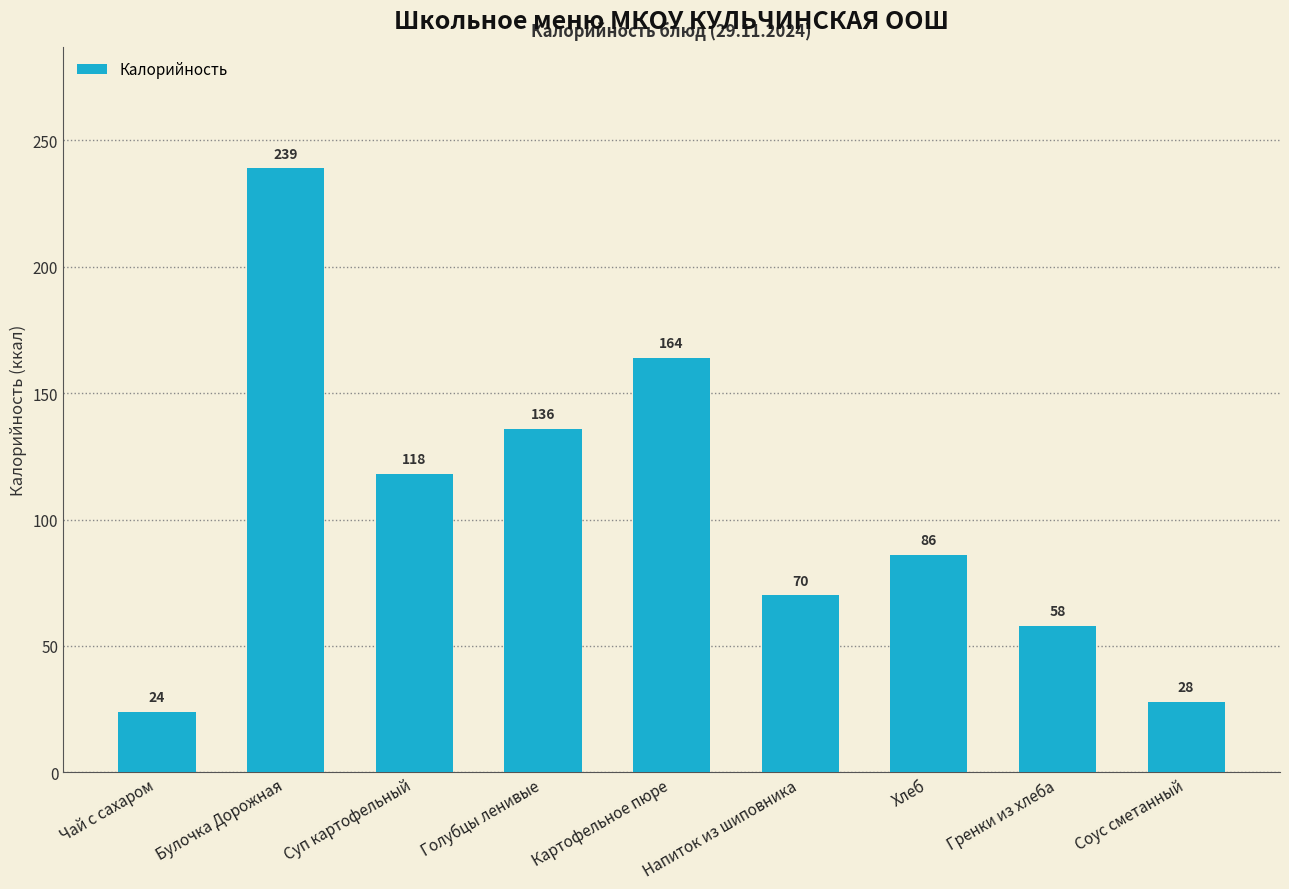

What is the sum of the values at Булочка Дорожная and Хлеб?

325